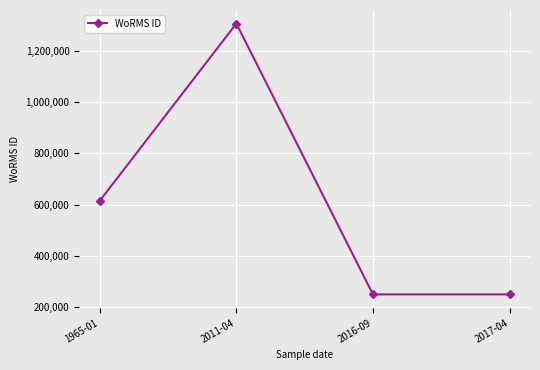

What value does the data have at 2011-04, to the nearest 50?

1306050